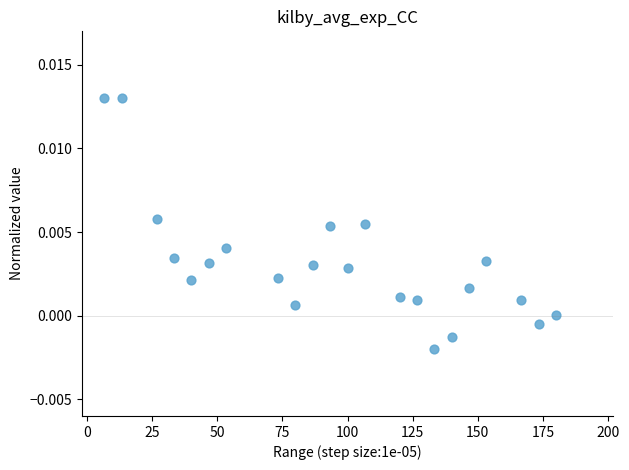

What is the range of X values (max minus min)?

173.3